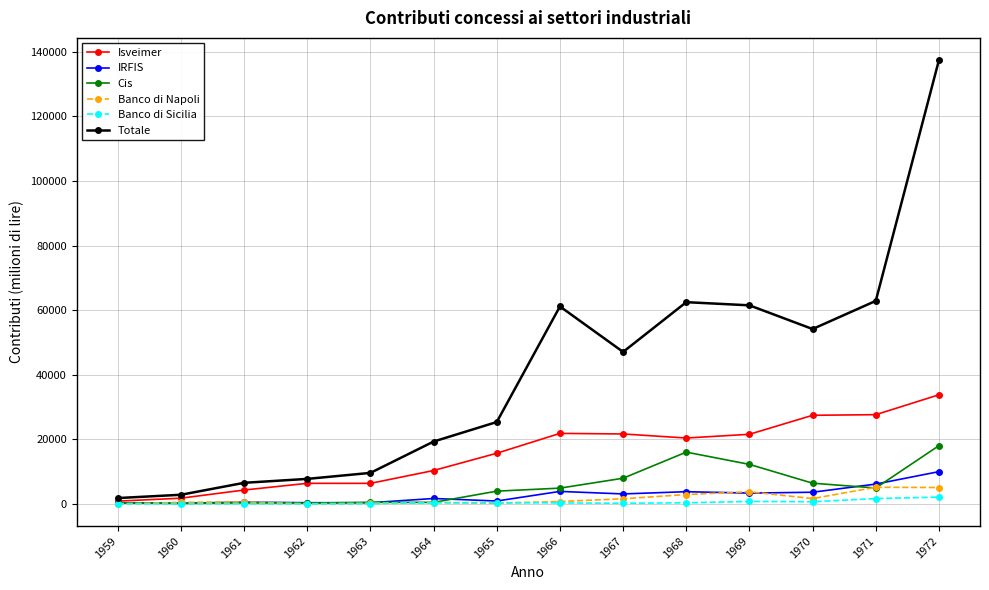

Where is Isveimer nearest to the value 17359?

1965